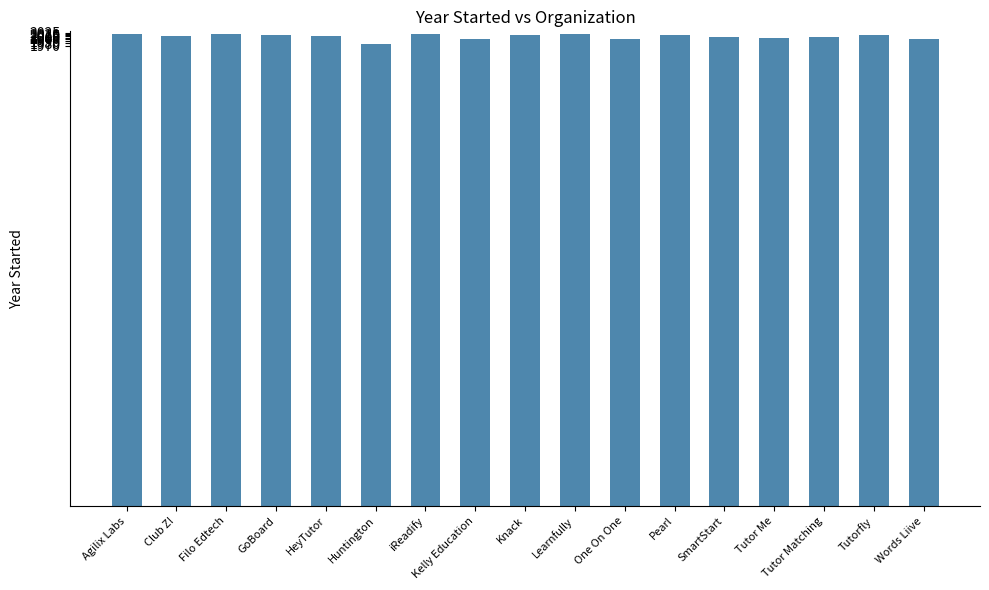

What is the label of the 16th bar from the right?

Club Z!